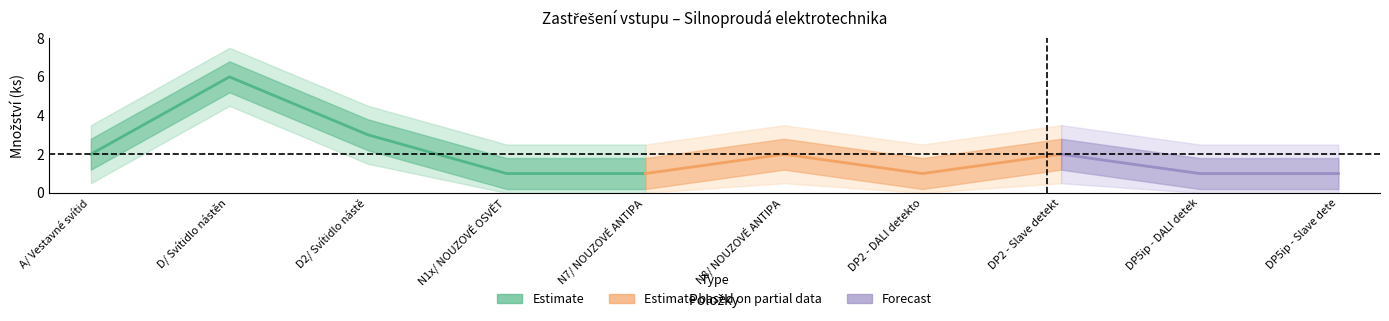

Between N1x/ NOUZOVÉ OSVĚTLENÍ and DP2 - DALI detektor, which is larger?

N1x/ NOUZOVÉ OSVĚTLENÍ